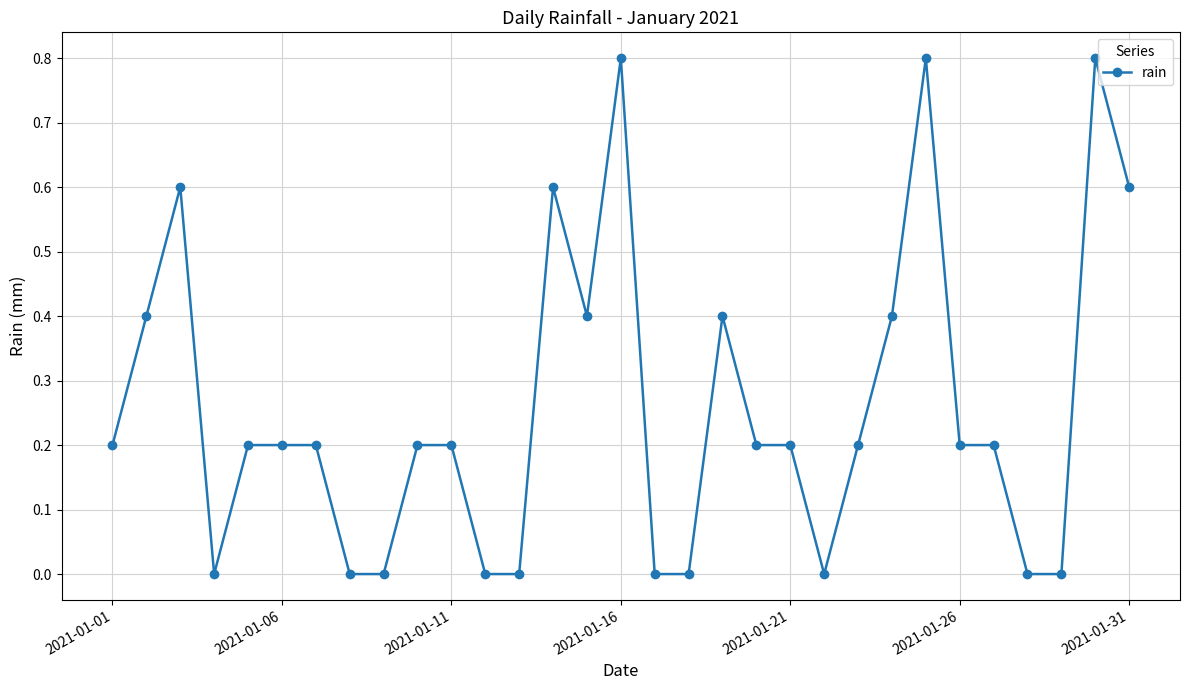

True or false: there are more than 1 points higher than both neighbors.

True